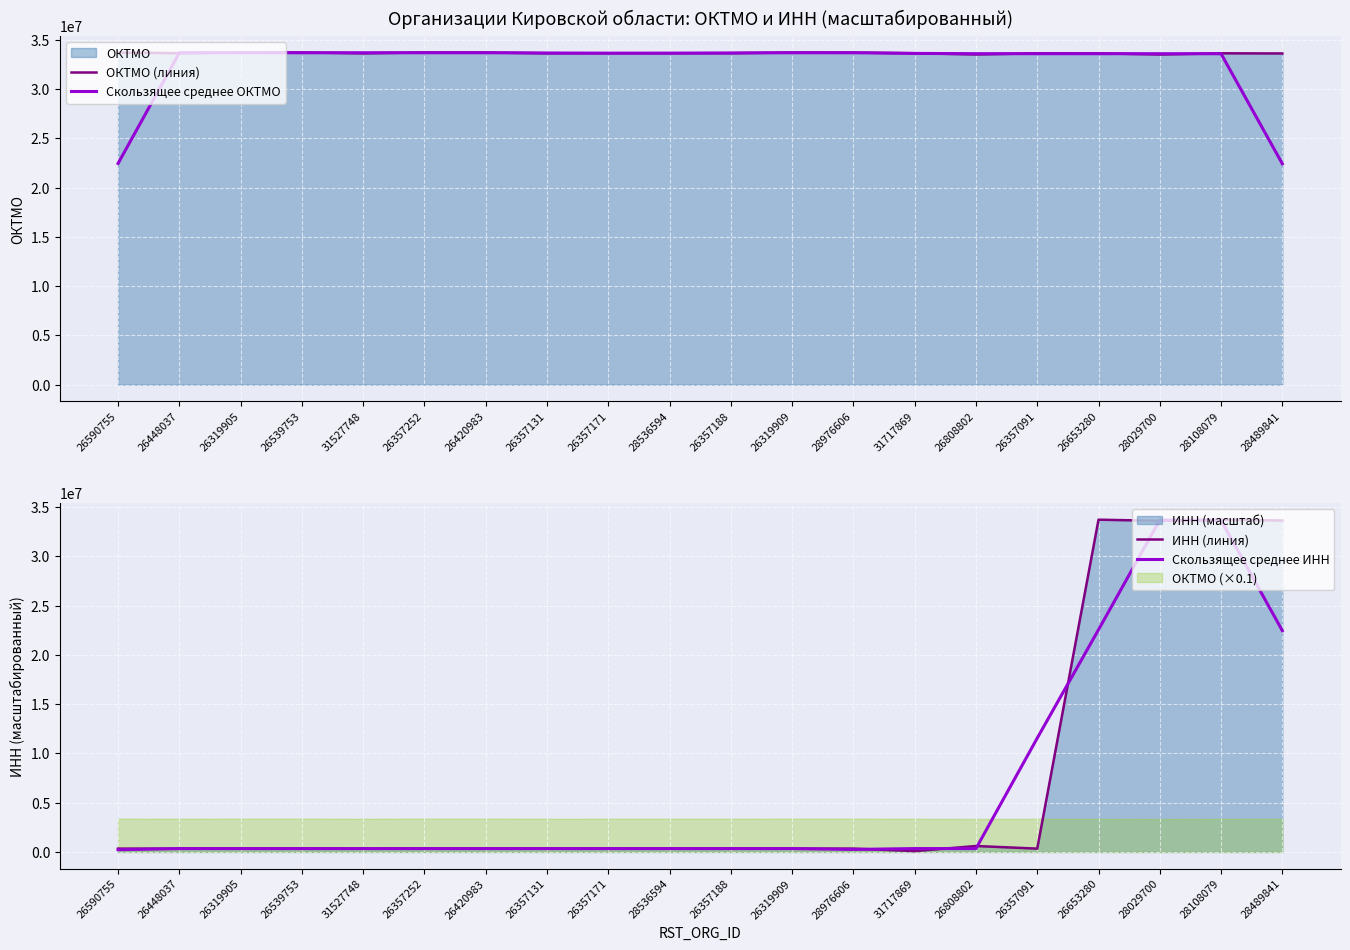

Reading left to right, list all the values displayed in this chart.

ОКТМО (линия): 26590755=33701000.0	26448037=33636101.0	26319905=33701000.0	26539753=33710000.0	31527748=33620440.0	26357252=33713000.0	26420983=33701000.0	26357131=33628101.0	26357171=33635402.0	28536594=33636101.0	26357188=33636101.0	26319909=33701000.0	28976606=33701000.0	31717869=33630404.0	26808802=33507000.0	26357091=33620154.0	26653280=33623101.0	28029700=33503000.0	28108079=33623101.0	28489841=33608420.0
Скользящее среднее ОКТМО: 26590755=22445700.3	26448037=33679367.0	26319905=33682367.0	26539753=33677146.7	31527748=33681146.7	26357252=33678146.7	26420983=33680700.3	26357131=33654834.3	26357171=33633201.3	28536594=33635868.0	26357188=33657734.0	26319909=33679367.0	28976606=33677468.0	31717869=33612801.3	26808802=33585852.7	26357091=33583418.3	26653280=33582085.0	28029700=33583067.3	28108079=33578173.7	28489841=22410507.0
ИНН (линия): 26590755=339394.1	26448037=338144.6	26319905=339330.8	26539753=339081.5	31527748=336895.1	26357252=339159.7	26420983=339317.9	26357131=337519.4	26357171=338066.1	28536594=338144.8	26357188=338144.1	26319909=339315.6	28976606=339327.0	31717869=87230.3	26808802=601982.7	26357091=336894.7	26653280=33713000.0	28029700=33595771.8	28108079=33712891.4	28489841=33627037.7
Скользящее среднее ИНН: 26590755=225846.2	26448037=338956.5	26319905=338852.3	26539753=338435.8	31527748=338378.8	26357252=338457.6	26420983=338665.6	26357131=338301.1	26357171=337910.1	28536594=338118.3	26357188=338534.8	26319909=338928.9	28976606=255291.0	31717869=342846.7	26808802=342035.9	26357091=11550625.8	26653280=22548555.5	28029700=33673887.7	28108079=33645233.6	28489841=22446643.0